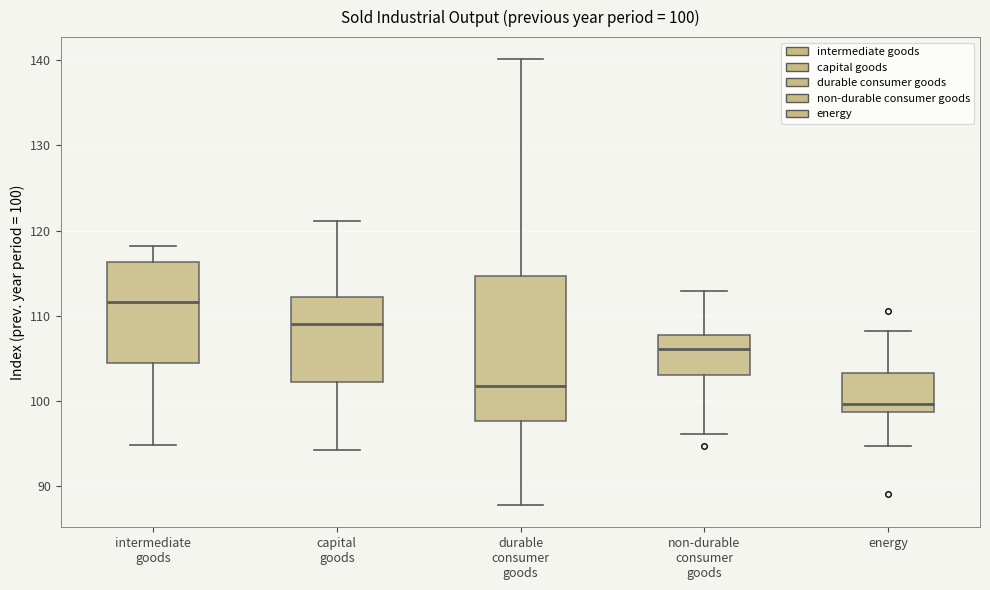

Comparing the boxes themselves (not the whiskers), which one is the tallest?

durable consumer goods